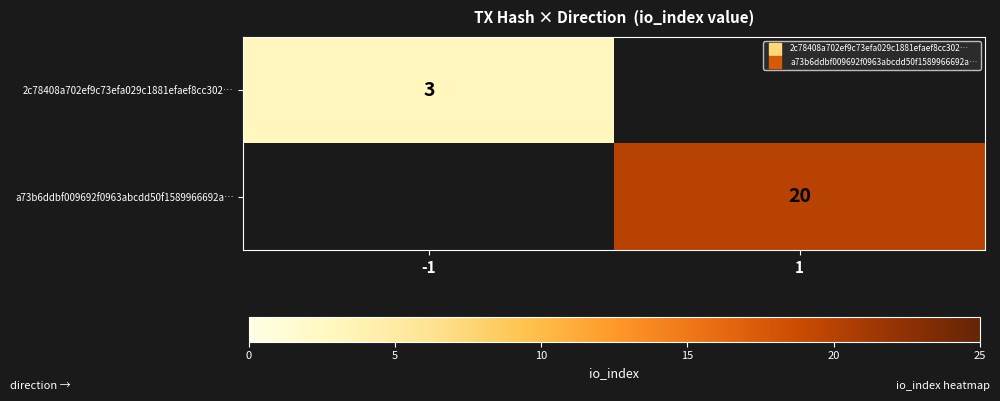

How many positive values does the 2c78408a702ef9c73efa029c1881efaef8cc302… series have?

1